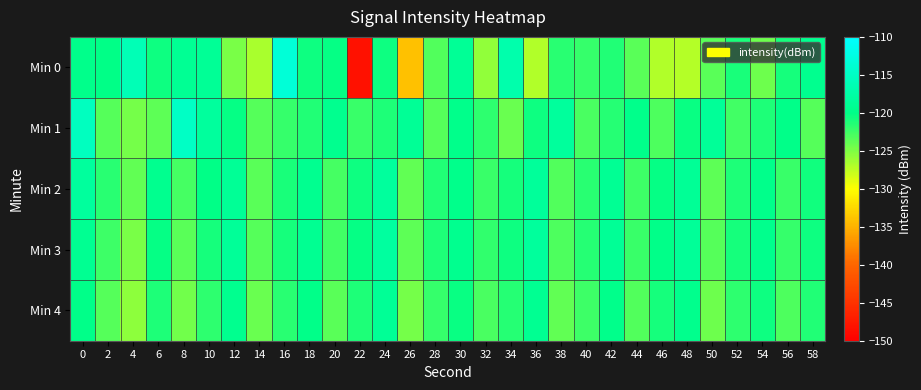

Which category has the lowest value across all series?

22